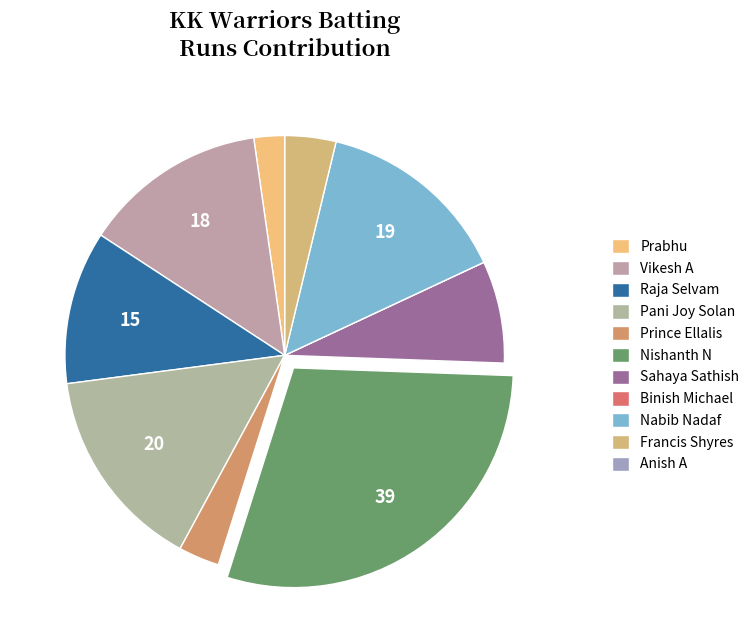

Which slice is the smallest?

Binish Michael